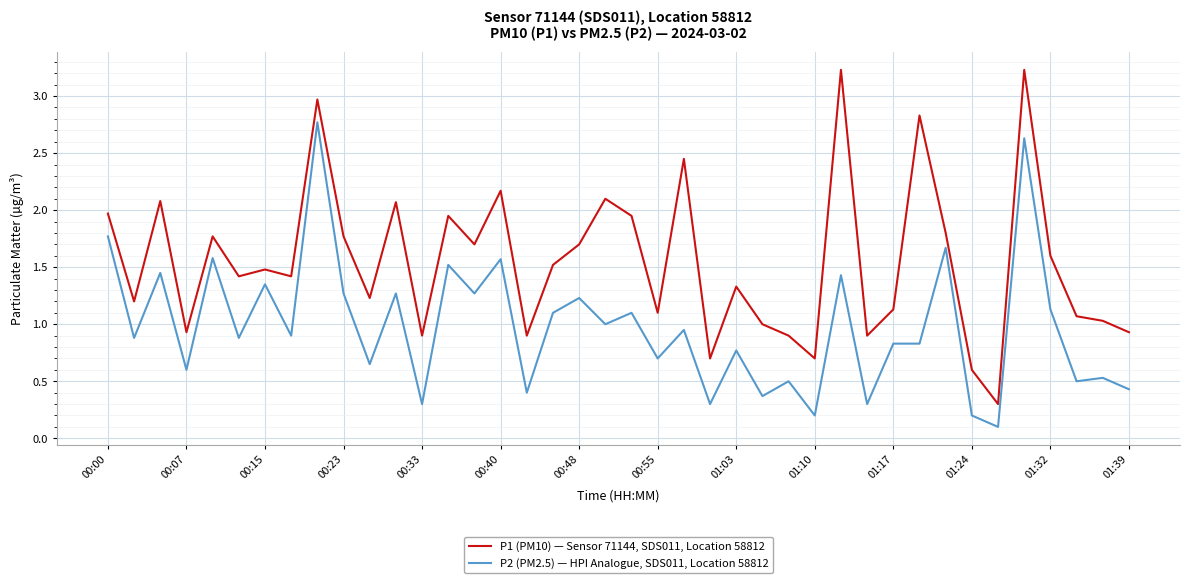

List the series in order of their peak value, highest first.

P1 (PM10) — Sensor 71144, SDS011, Location 58812, P2 (PM2.5) — HPI Analogue, SDS011, Location 58812